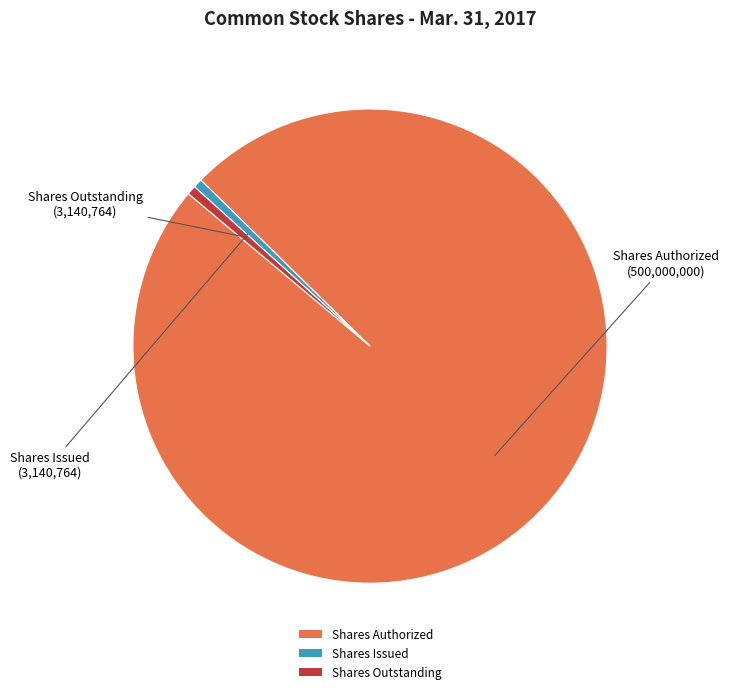

How many slices are in this pie chart?

3